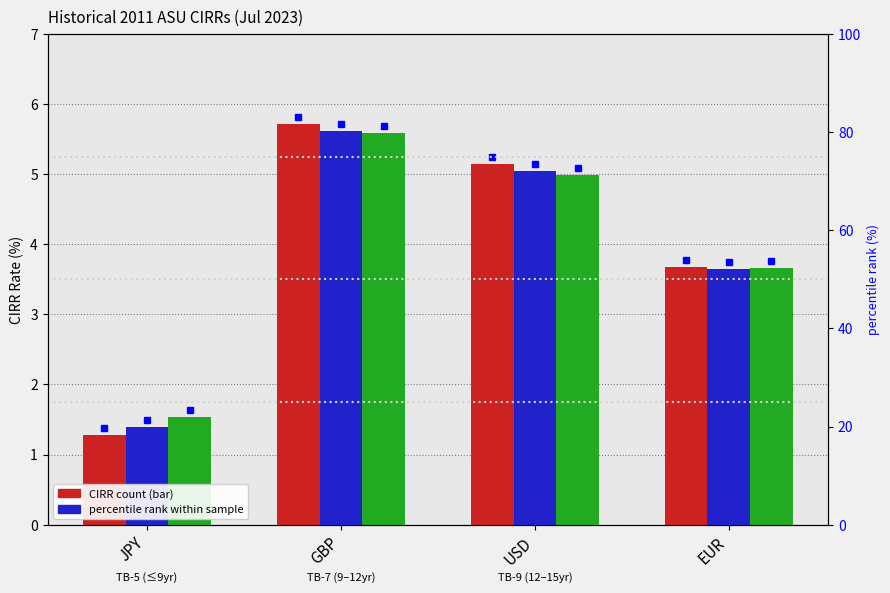

The CIRR <= 9 series shows 2.7 at GBP. True or false?

False